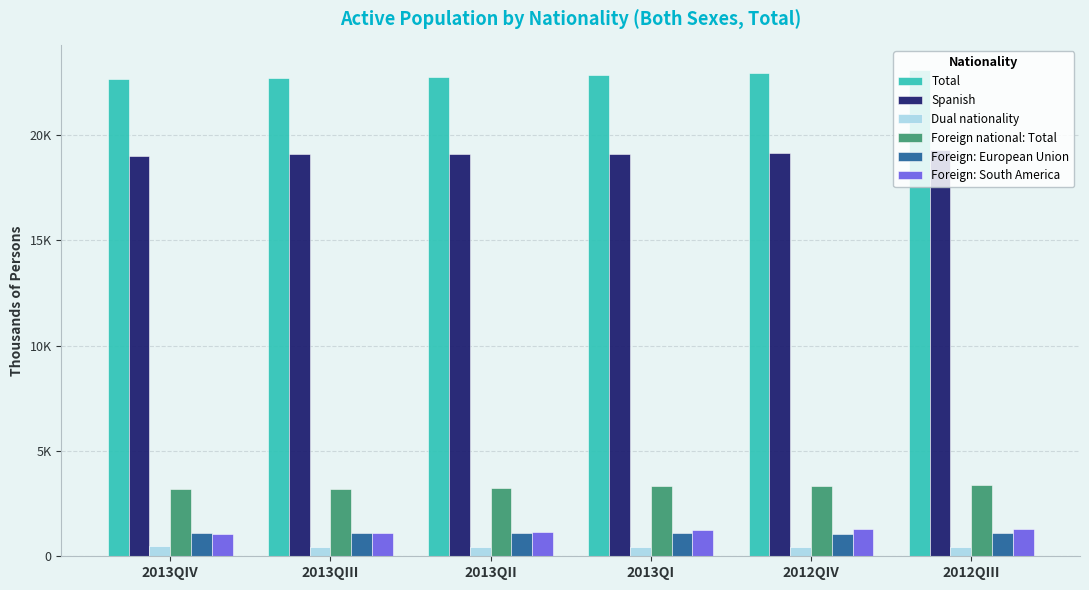

The value of Total at 2013QII is 22761.3. True or false?

True